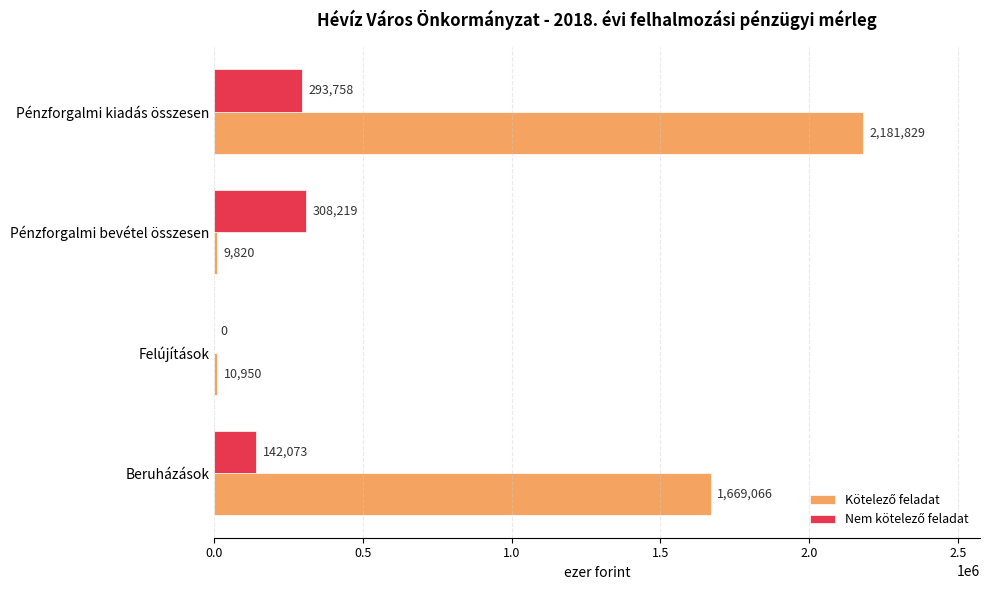

Which label corresponds to the largest value in the chart?

Pénzforgalmi kiadás összesen